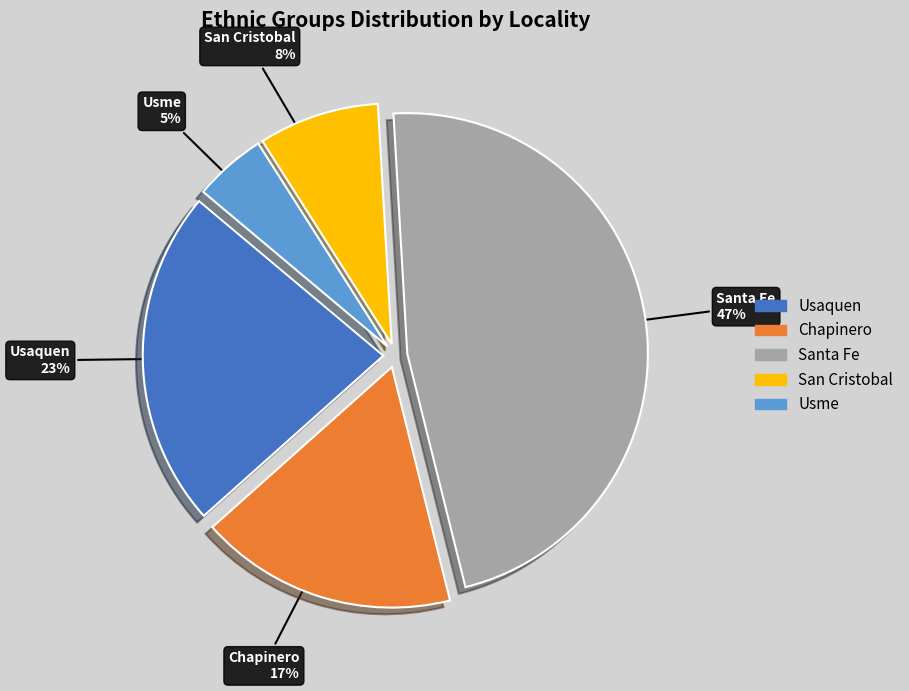

True or false: Usaquen accounts for 23% of the total.

True